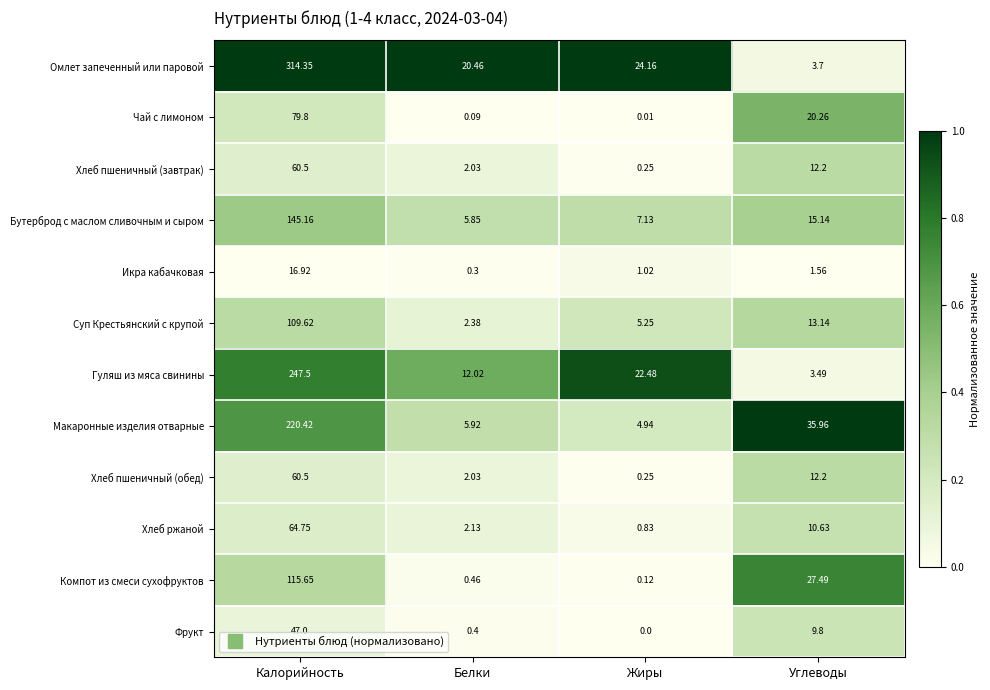

List the labels in order of Фрукт value, smallest first.

Жиры, Белки, Углеводы, Калорийность